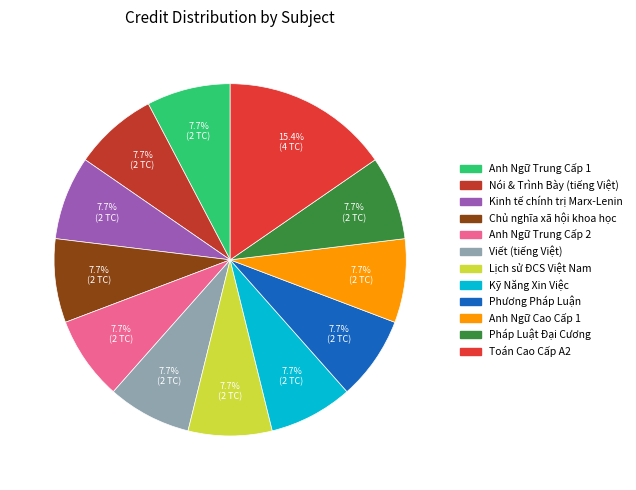

Do Nói & Trình Bày (tiếng Việt) and Pháp Luật Đại Cương together represent more than half of the pie?

No